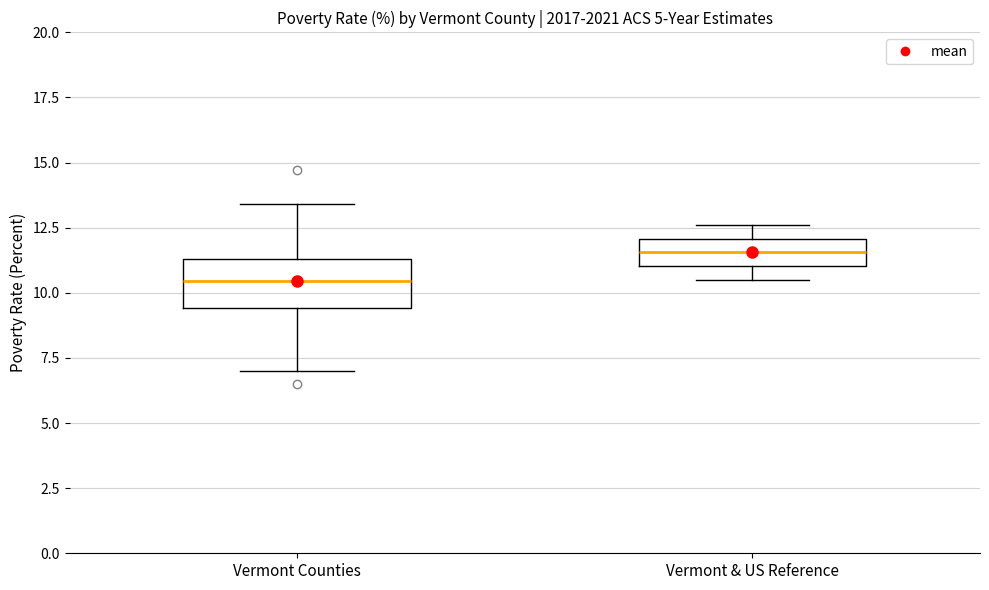

Reading left to right, read every box against the y-axis: the position of its median line, the range the box covers, and the ends of its whiskers. The values are not printed on the chart, so give them approximately, as read against the axis.

Vermont Counties: median 10.5, box 9.5 to 11.5, whiskers 7.0 to 13.5
Vermont & US Reference: median 11.5, box 11.0 to 12.0, whiskers 10.5 to 12.5